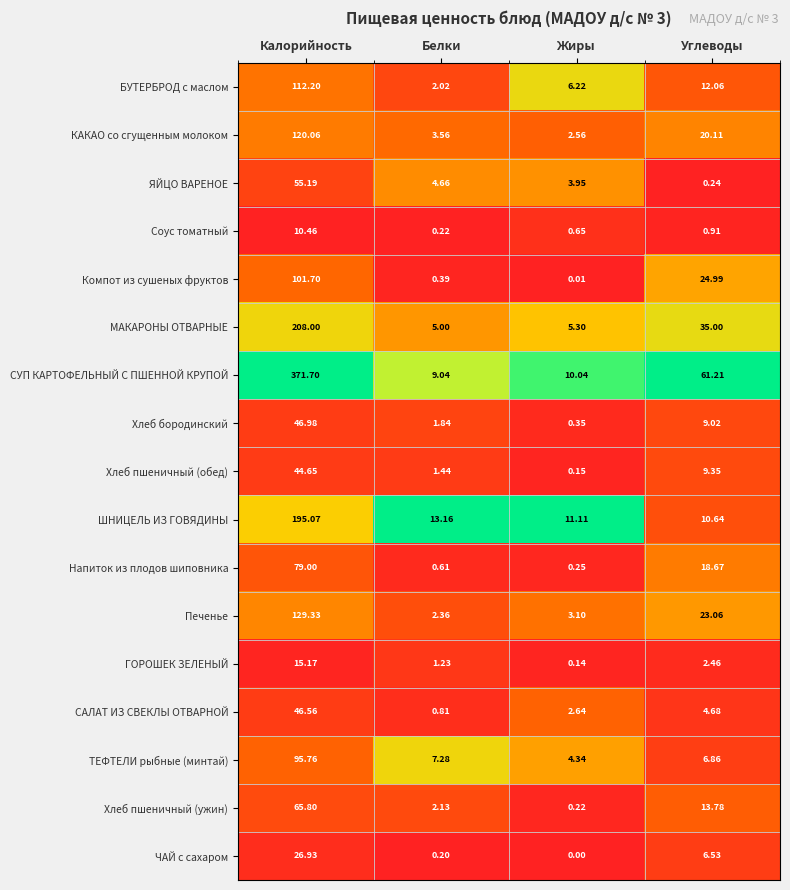

At Жиры, list the series in order from smallest to largest.

ЧАЙ с сахаром, Компот из сушеных фруктов, ГОРОШЕК ЗЕЛЕНЫЙ, Хлеб пшеничный (обед), Хлеб пшеничный (ужин), Напиток из плодов шиповника, Хлеб бородинский, Соус томатный, КАКАО со сгущенным молоком, САЛАТ ИЗ СВЕКЛЫ ОТВАРНОЙ, Печенье, ЯЙЦО ВАРЕНОЕ, ТЕФТЕЛИ рыбные (минтай), МАКАРОНЫ ОТВАРНЫЕ, БУТЕРБРОД с маслом, СУП КАРТОФЕЛЬНЫЙ С ПШЕННОЙ КРУПОЙ, ШНИЦЕЛЬ ИЗ ГОВЯДИНЫ